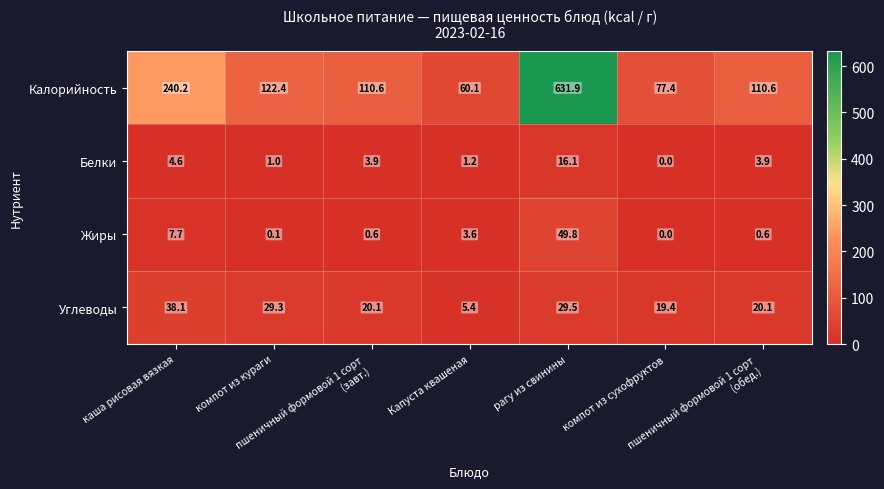

Which series has the largest total across all categories?

Калорийность